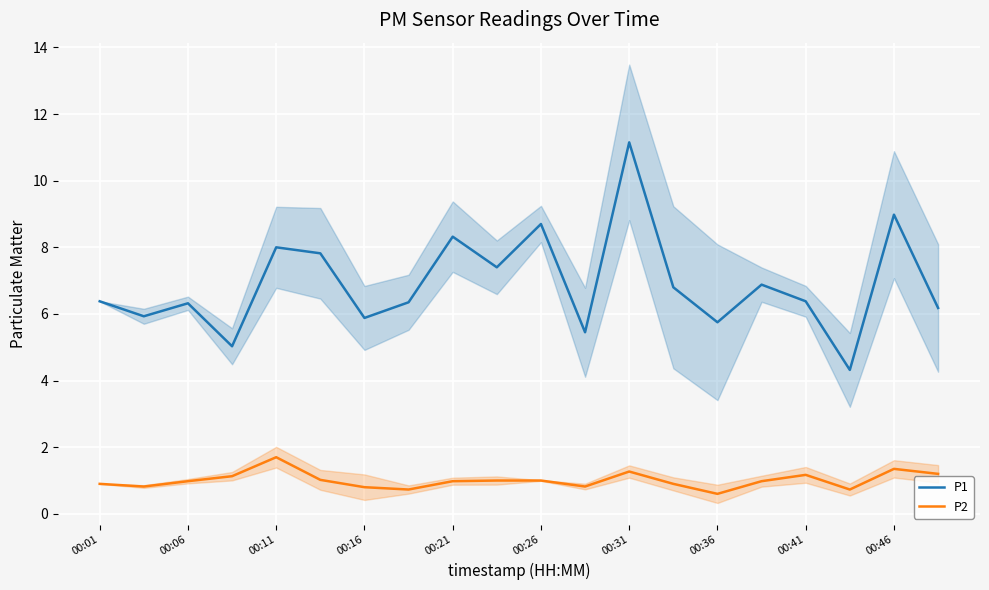

What is the value of the P2 point at the 5th from the left?

1.7